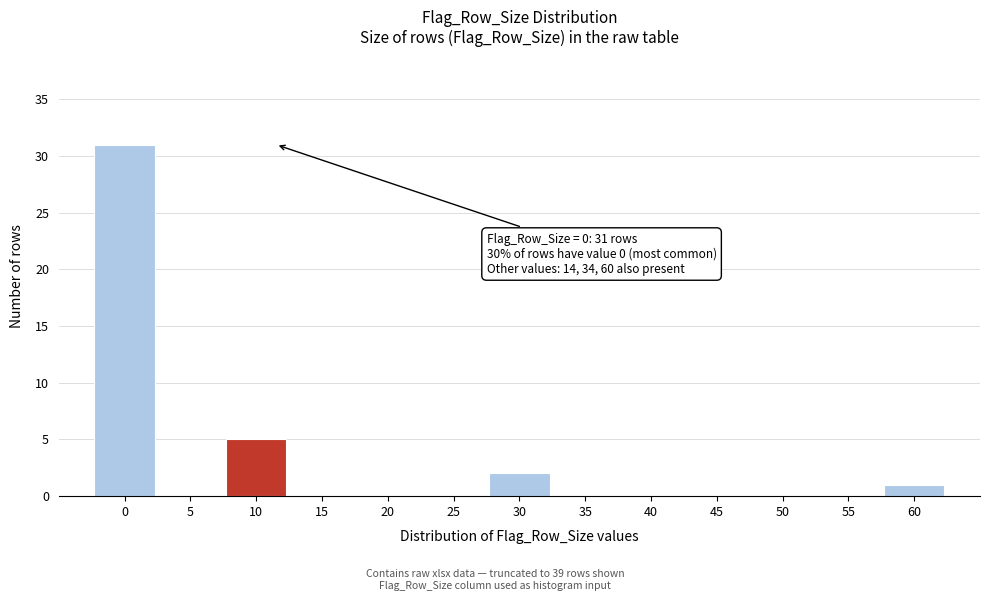

Reading right to left, extract all data points from this chart.

60=1	55=0	50=0	45=0	40=0	35=0	30=2	25=0	20=0	15=0	10=5	5=0	0=31